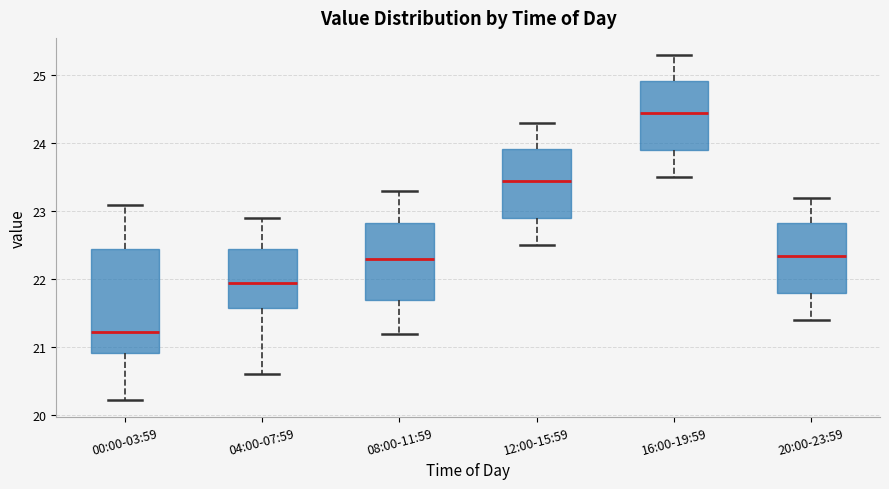

Reading left to right, transcribe this box plot: for each box, give where its median line is, the range the box spans, and where its two whiskers end, as read against the y-axis. The values are not printed on the chart, so give them approximately, as read against the axis.

00:00-03:59: median 21.2, box 20.9 to 22.4, whiskers 20.2 to 23.1
04:00-07:59: median 22.0, box 21.6 to 22.5, whiskers 20.6 to 22.9
08:00-11:59: median 22.3, box 21.7 to 22.8, whiskers 21.2 to 23.3
12:00-15:59: median 23.5, box 22.9 to 23.9, whiskers 22.5 to 24.3
16:00-19:59: median 24.5, box 23.9 to 24.9, whiskers 23.5 to 25.3
20:00-23:59: median 22.4, box 21.8 to 22.8, whiskers 21.4 to 23.2